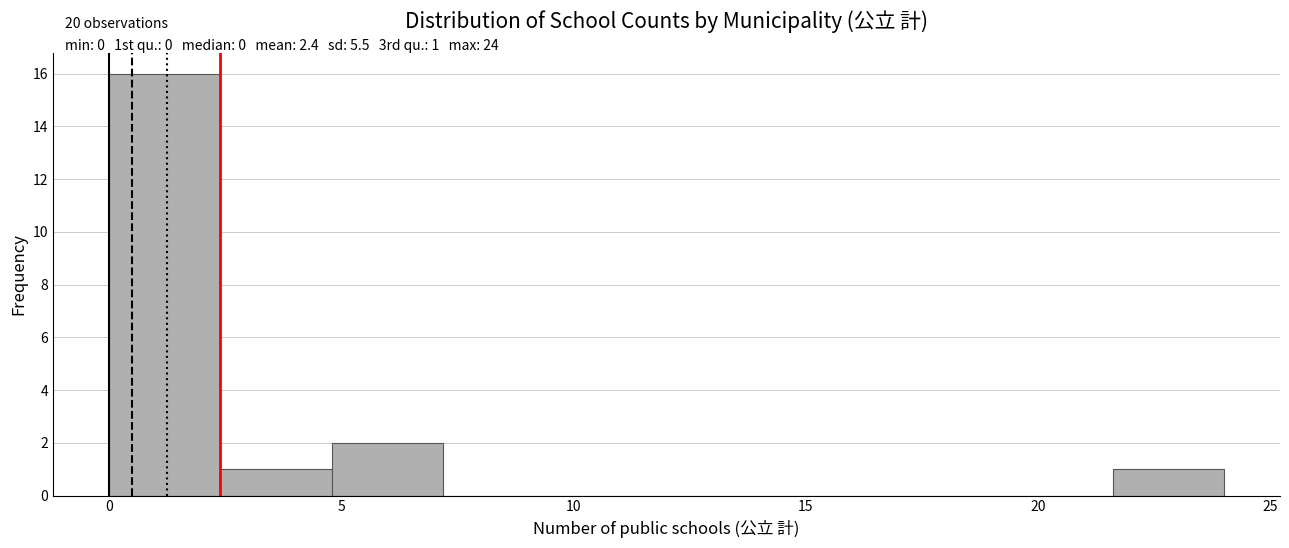

Which range on the x-axis has the tallest bar?

0.0 to 2.4